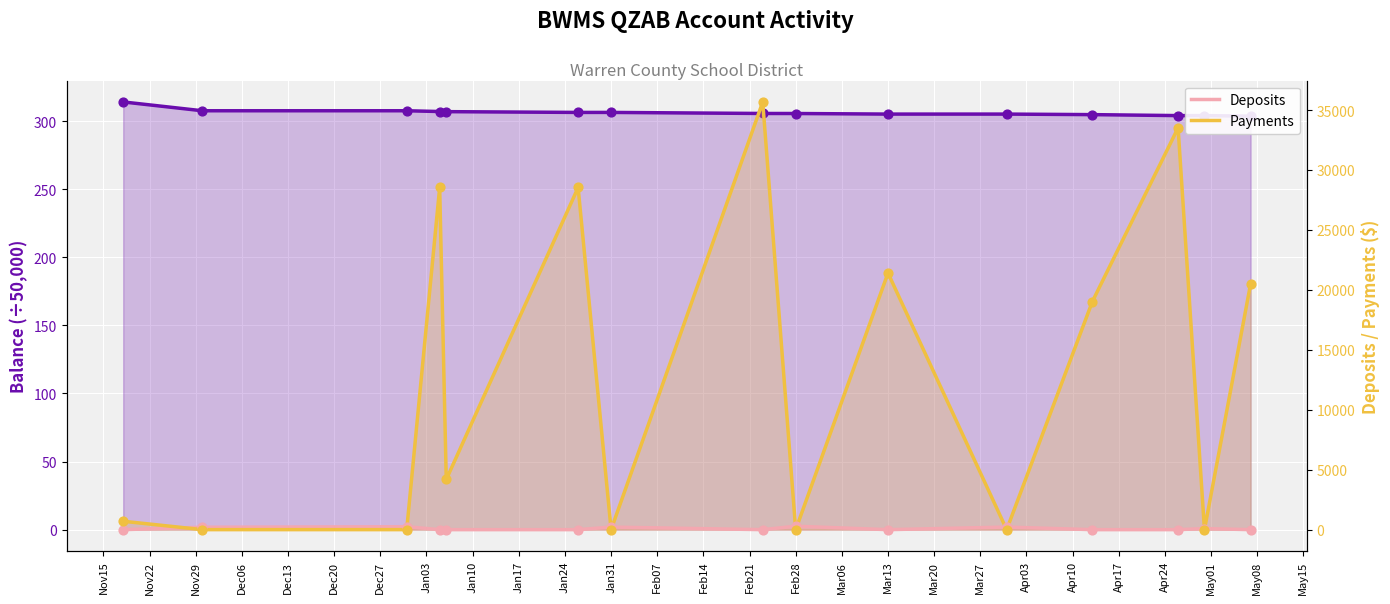

At how many categories does at least one series exceed 24264?

4